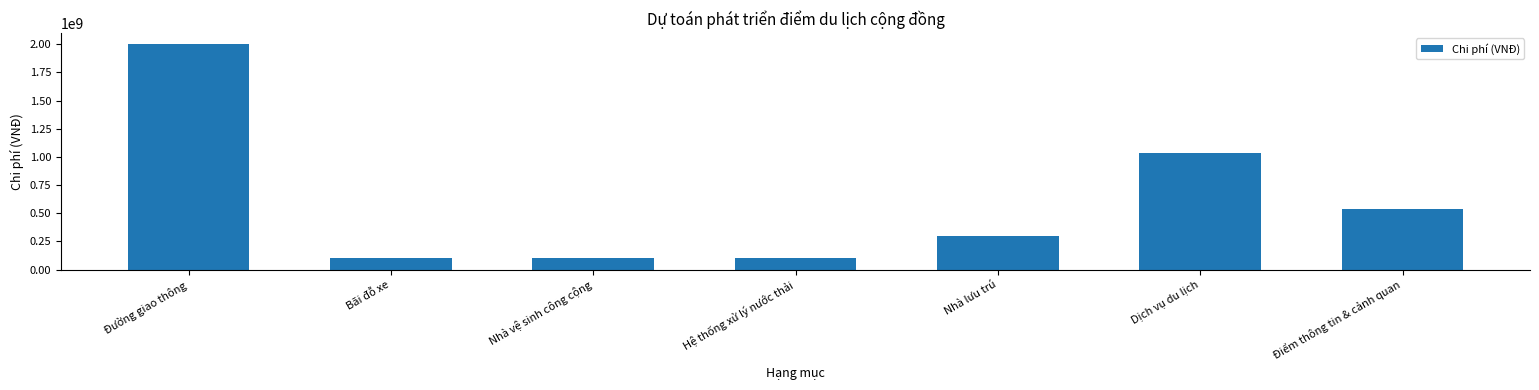

What is the value of the 2nd bar from the left?

100000000